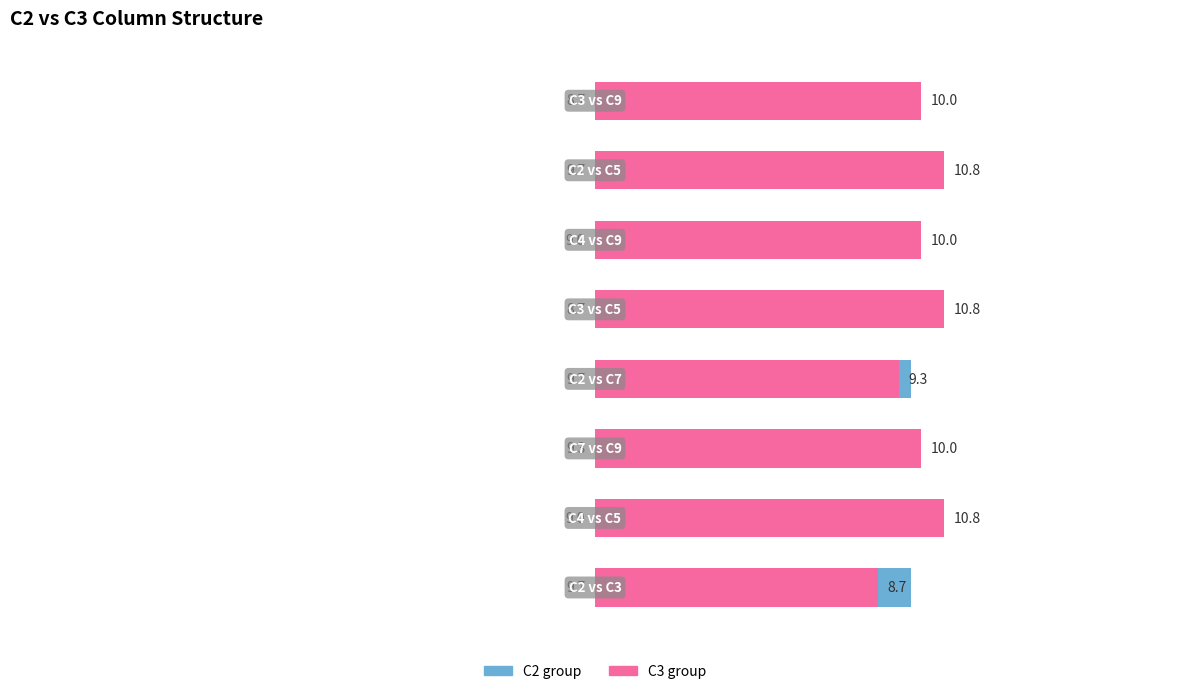

What is the difference between the second highest and second lowest values in the C2 group series?

1.0